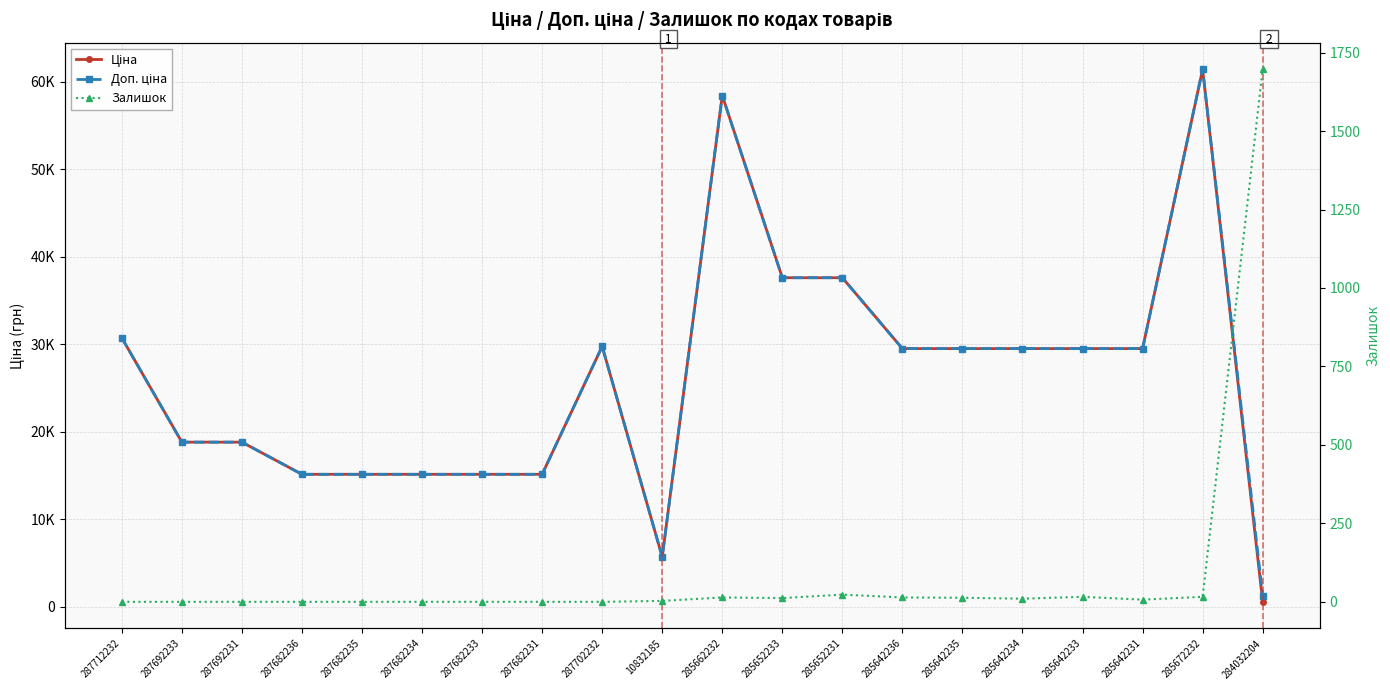

Which has a higher value, 287692233 or 287702232?

287702232